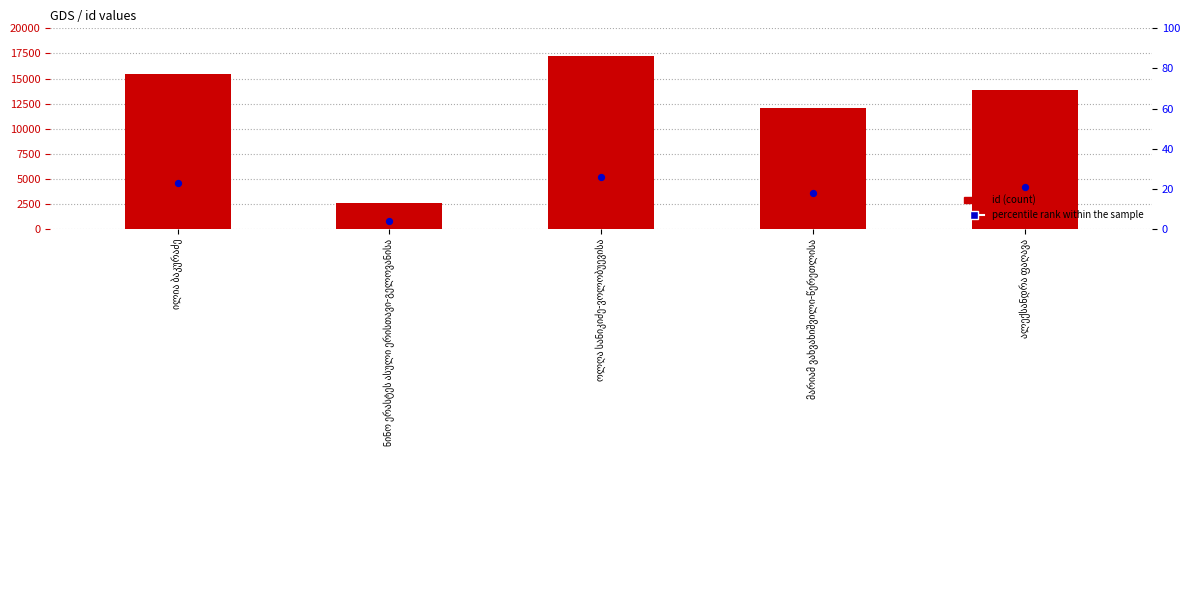

Which series reaches the maximum Y coordinate?

id